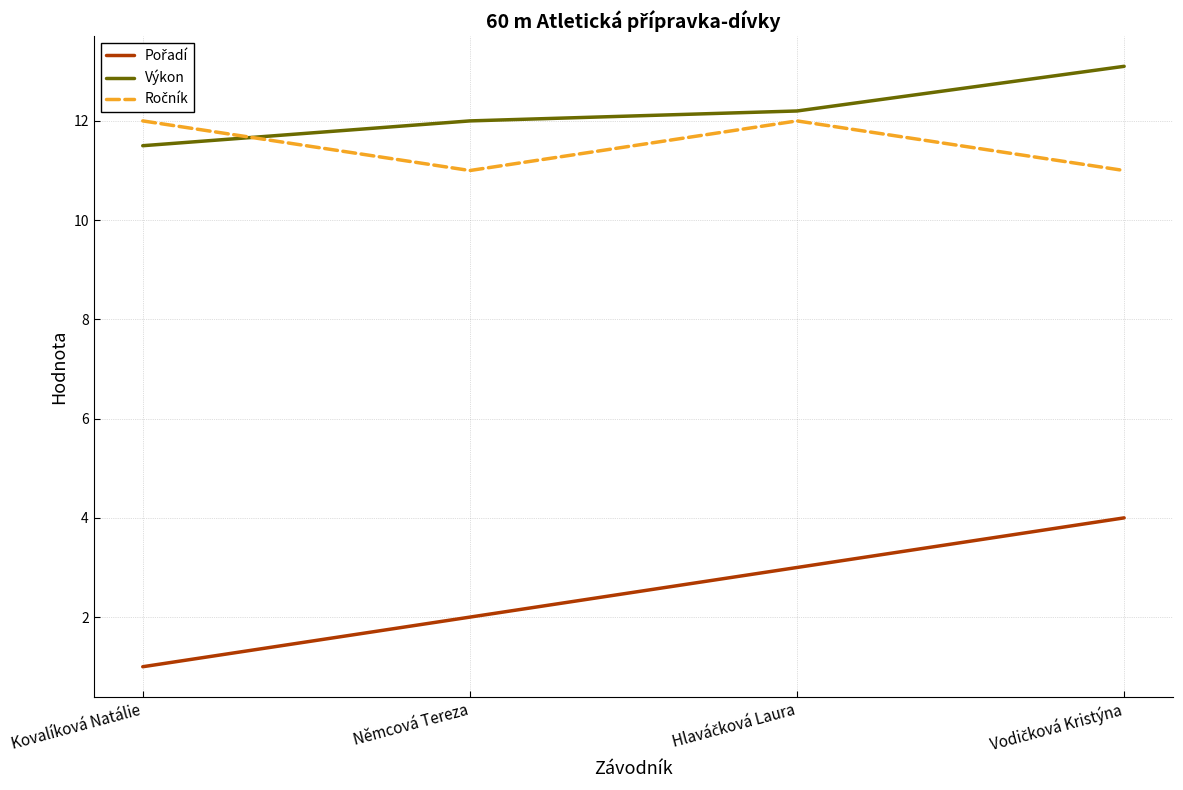

Is it true that Výkon equals 20.7 at Kovalíková Natálie?

False